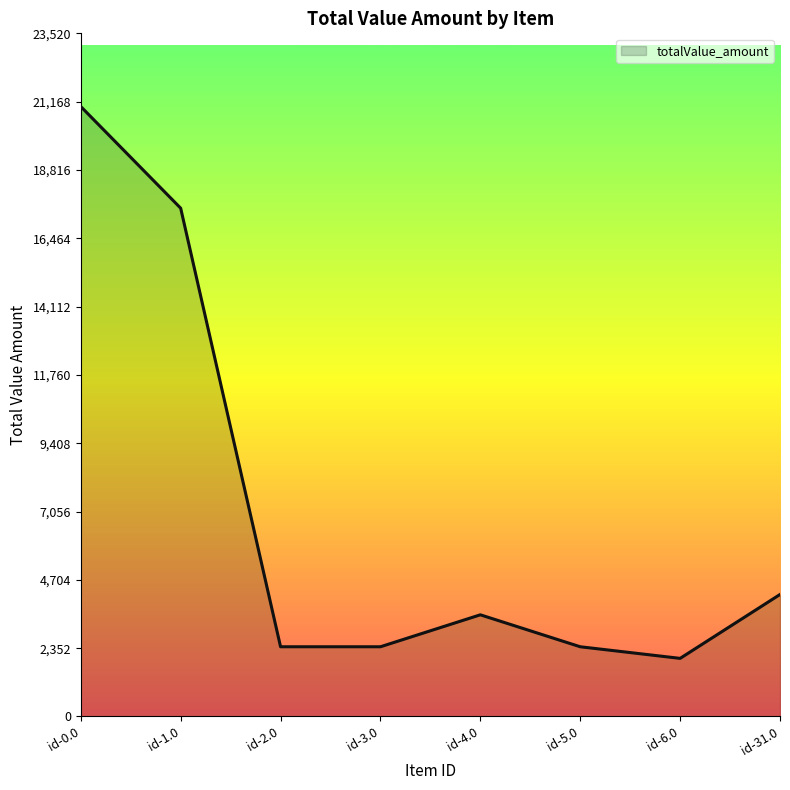

True or false: the data has more than 0 interior local peaks.

True